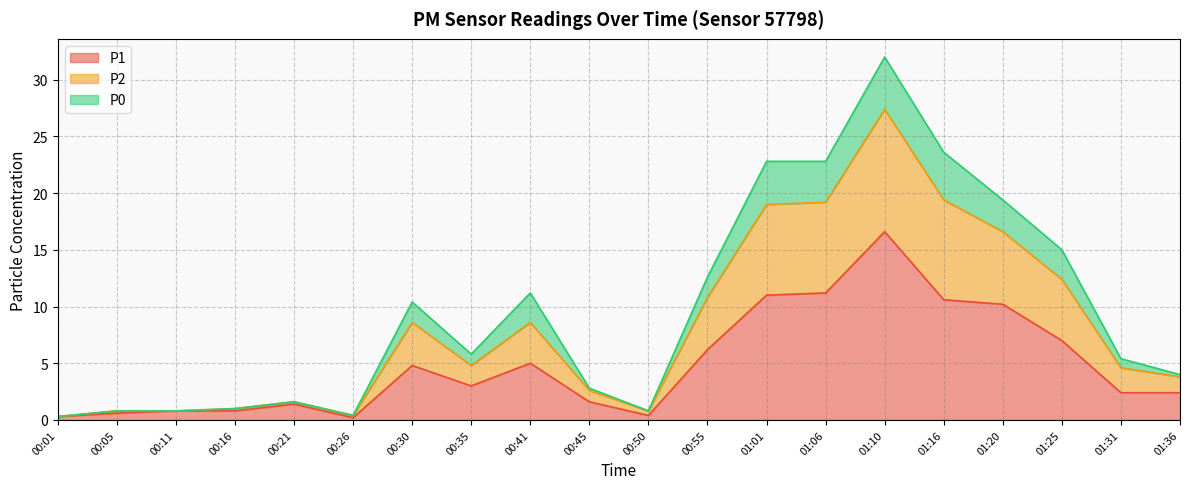

At which category is the sum across all series the highest?

01:10